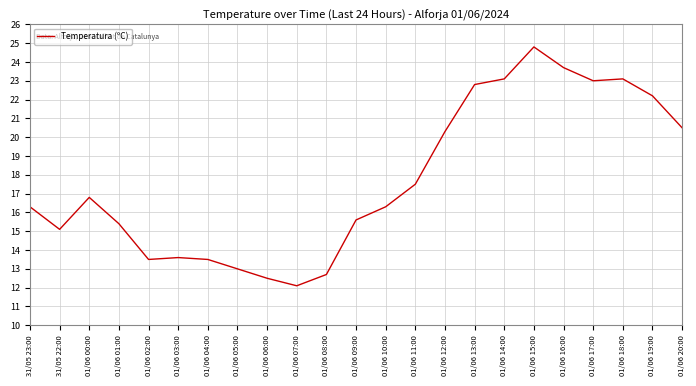

What is the sum of the values at 01/06 08:00 and 01/06 05:00?

25.7